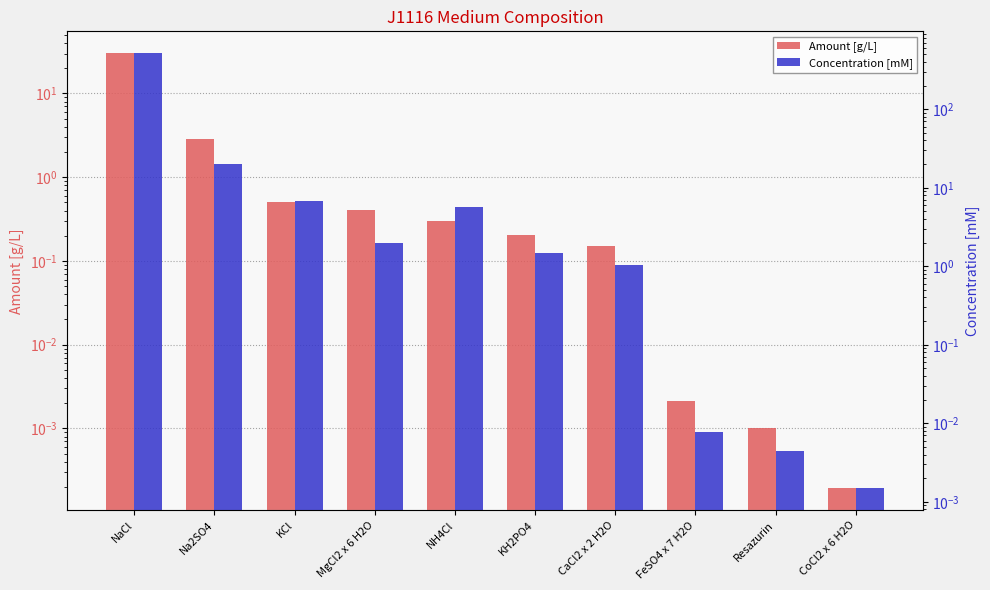

Between NH4Cl and CoCl2 x 6 H2O, which is larger?

NH4Cl